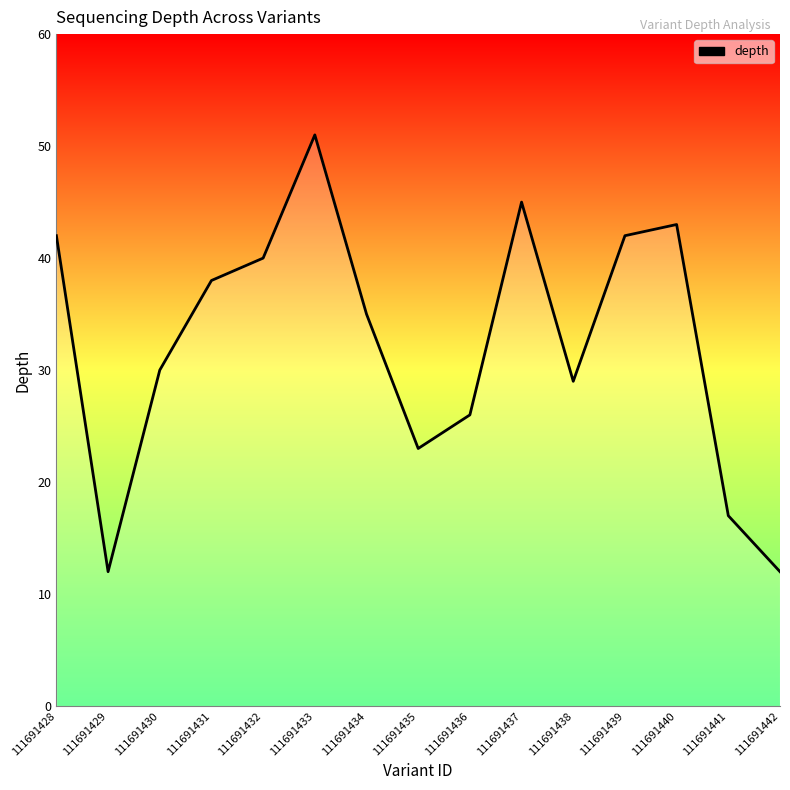

What value does the data have at 111691428?

42